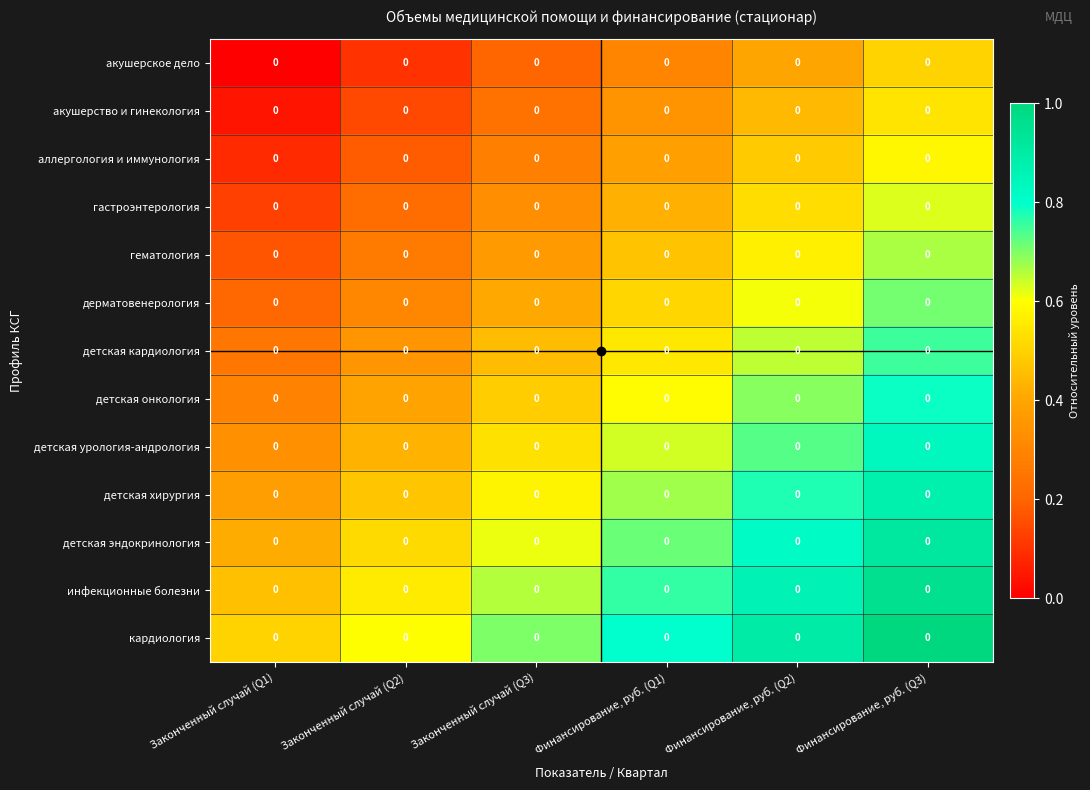

The value of инфекционные болезни at Финансирование, руб. (Q1) is 0.8. True or false?

True